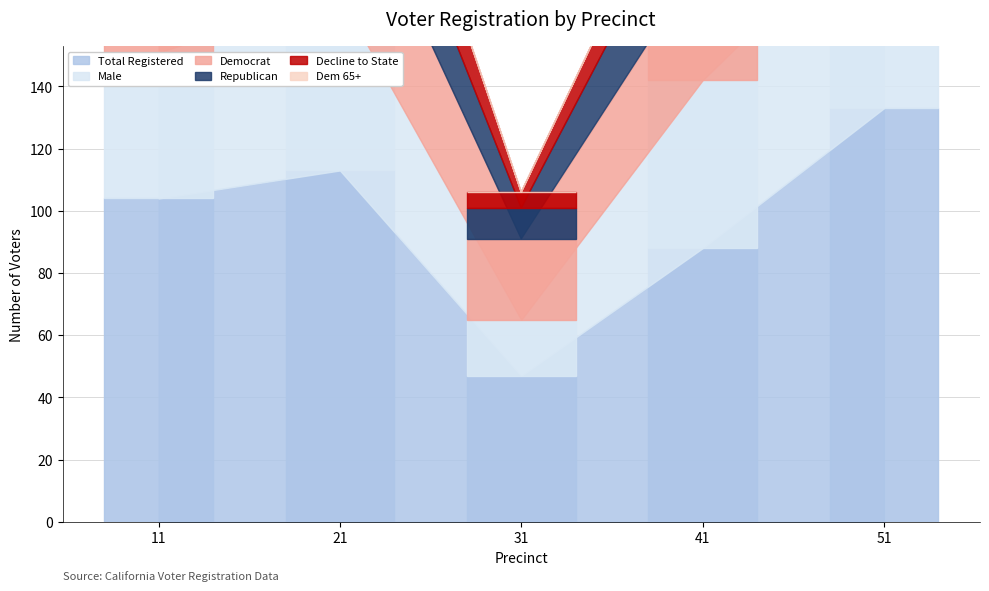

What is the spread (max minus min) of values at 51?

132